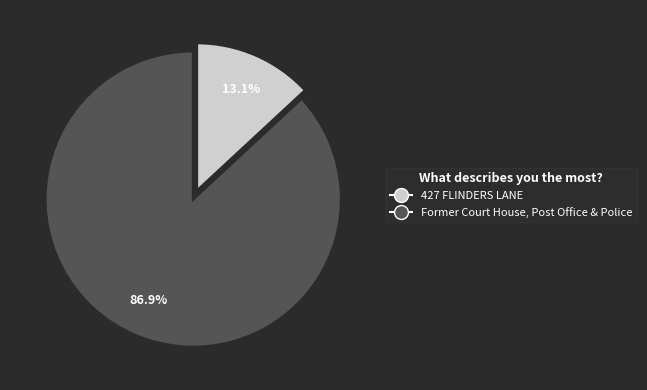

To the nearest percent, what portion does 427 FLINDERS LANE represent?

13%